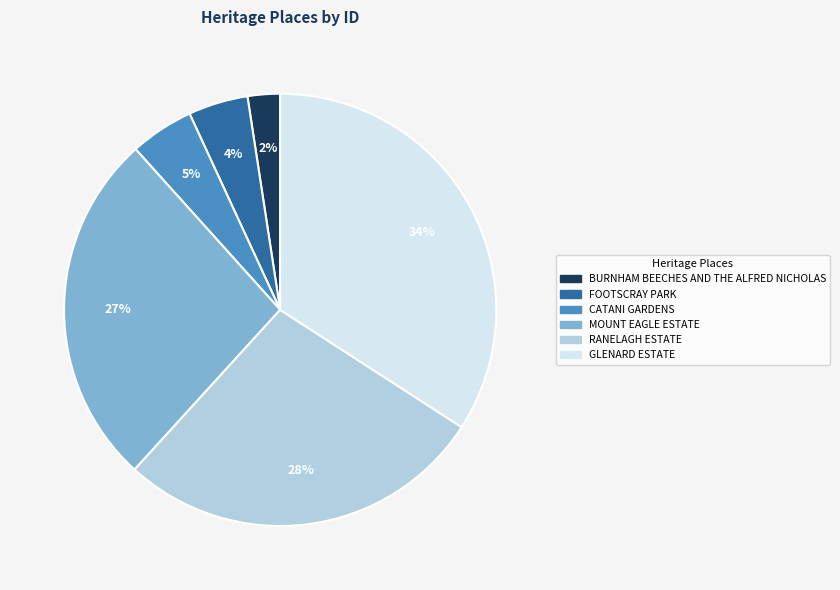

Is there any slice that represents more than half of the pie?

No